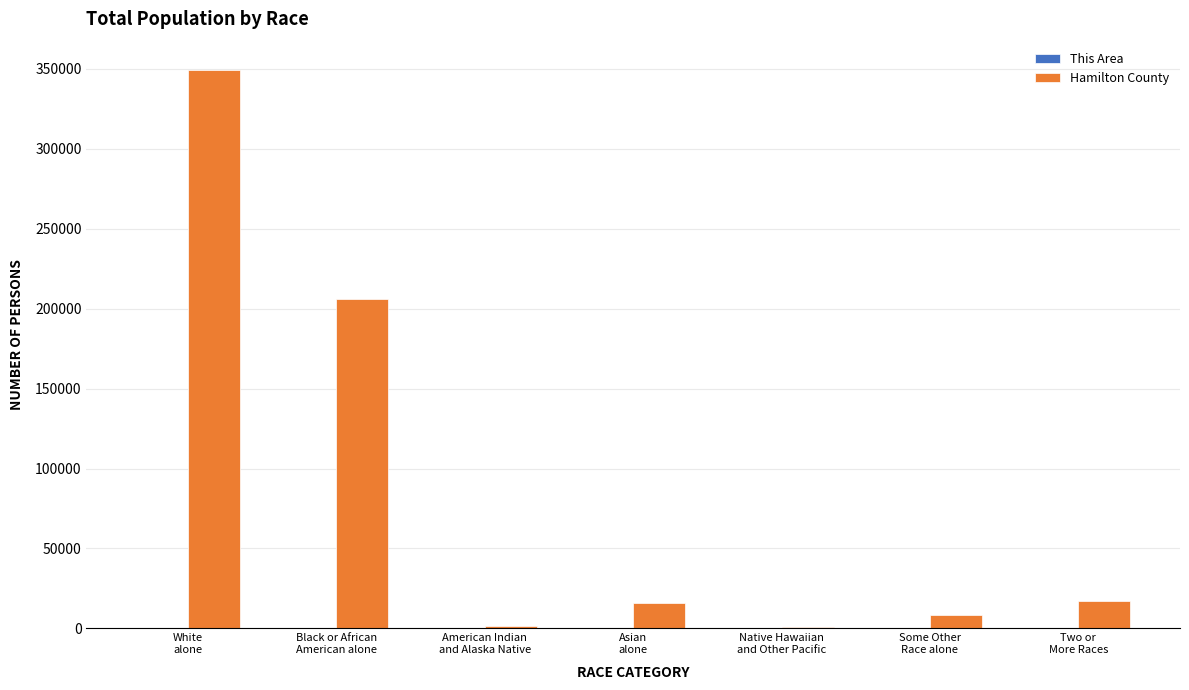

Which series has the largest total across all categories?

Hamilton County